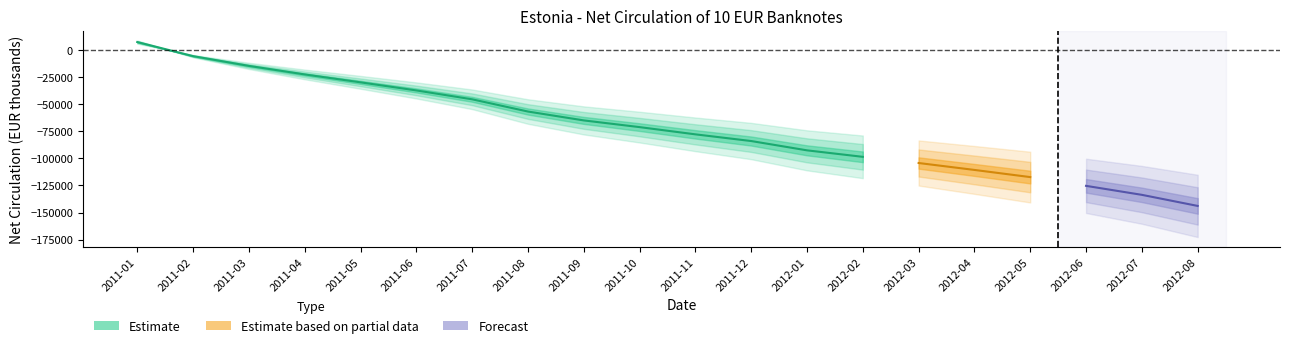

How many data points does each series have?

20